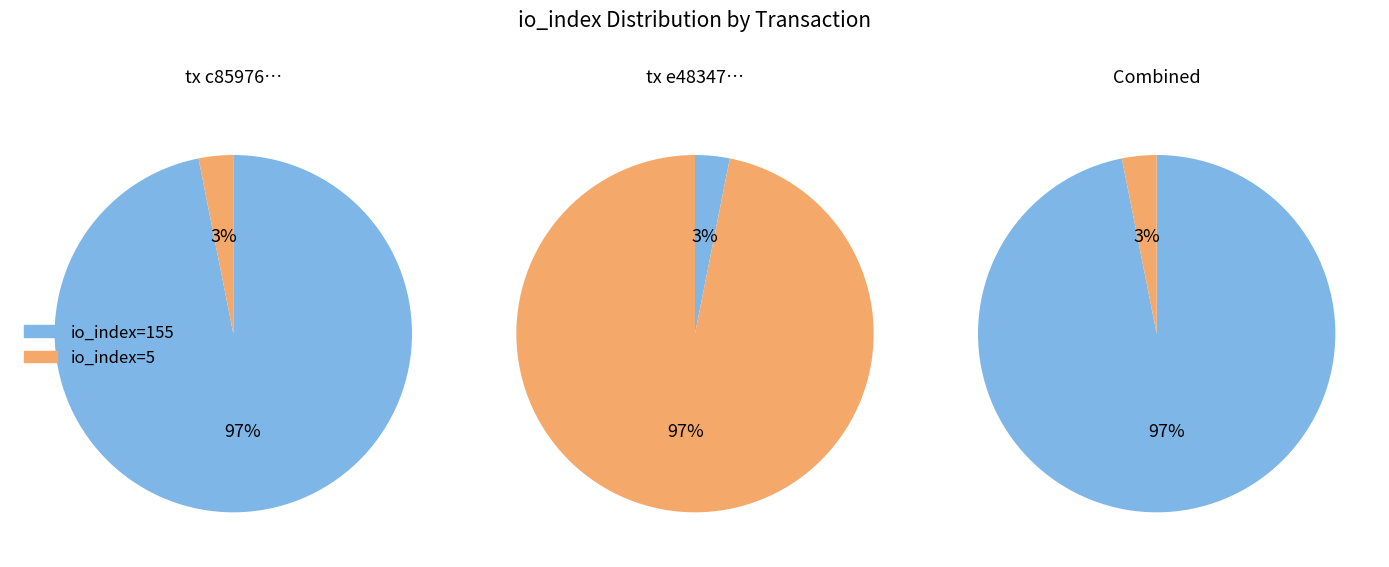

Rank the categories by value from lowest to highest.

io_index=5, io_index=155